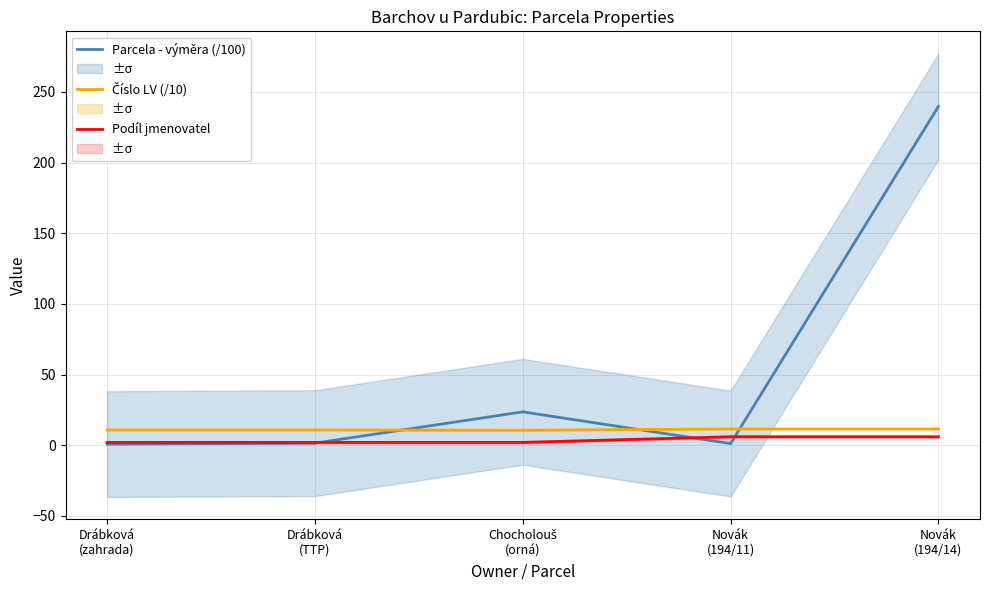

What is the label of the 4th point from the right?

Drábková
(TTP)